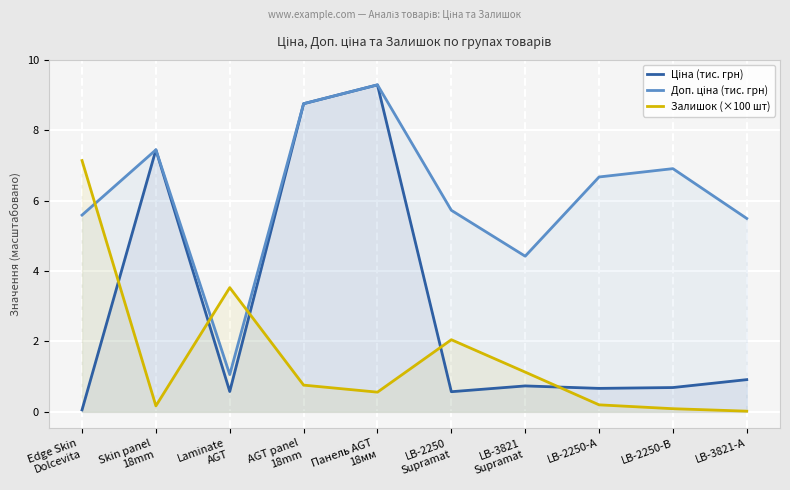

Read the Ціна (тис. грн) value at Edge Skin
Dolcevita.

0.1